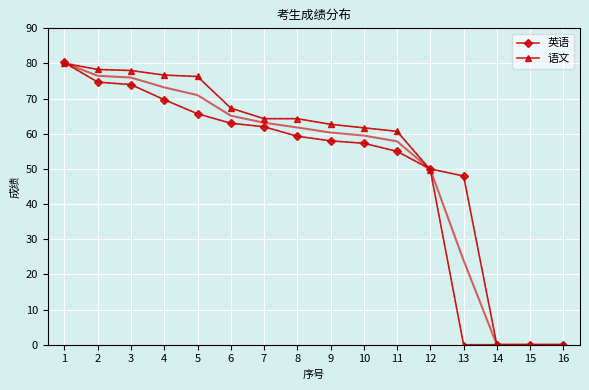

Between 7 and 14, which is larger?

7